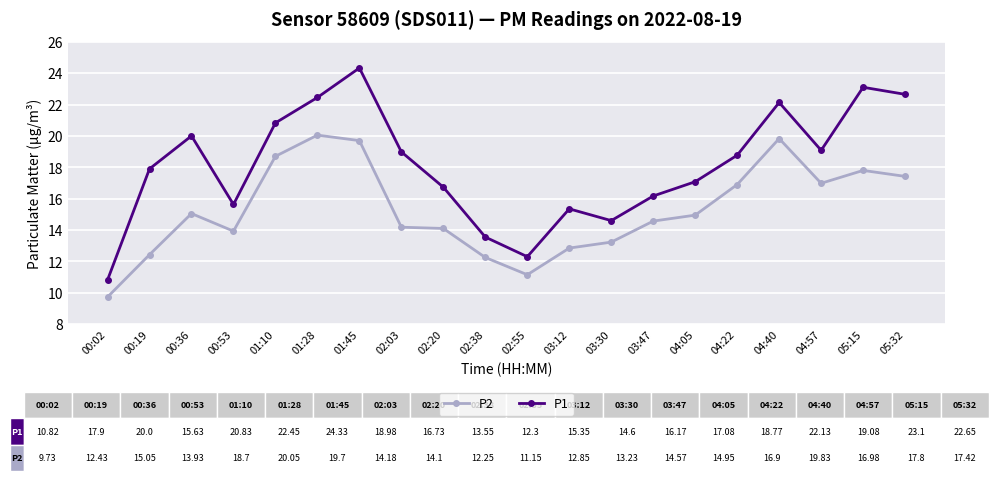

At which category does P2 reach its first local valley?

00:53